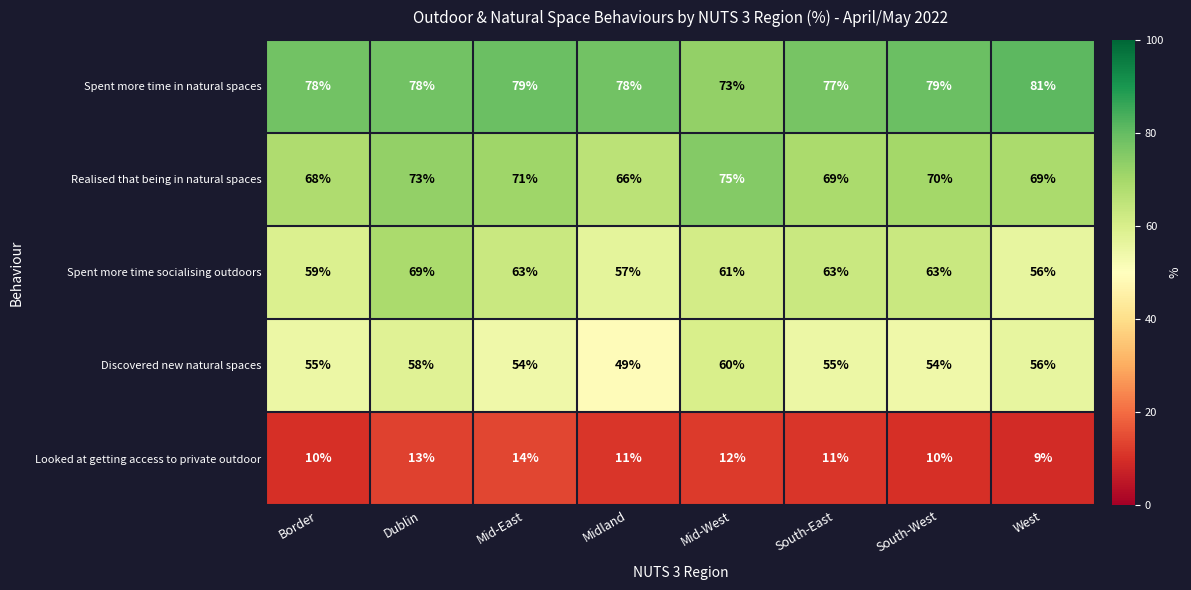

Is it true that Realised that being in natural spaces equals 46 at South-East?

False